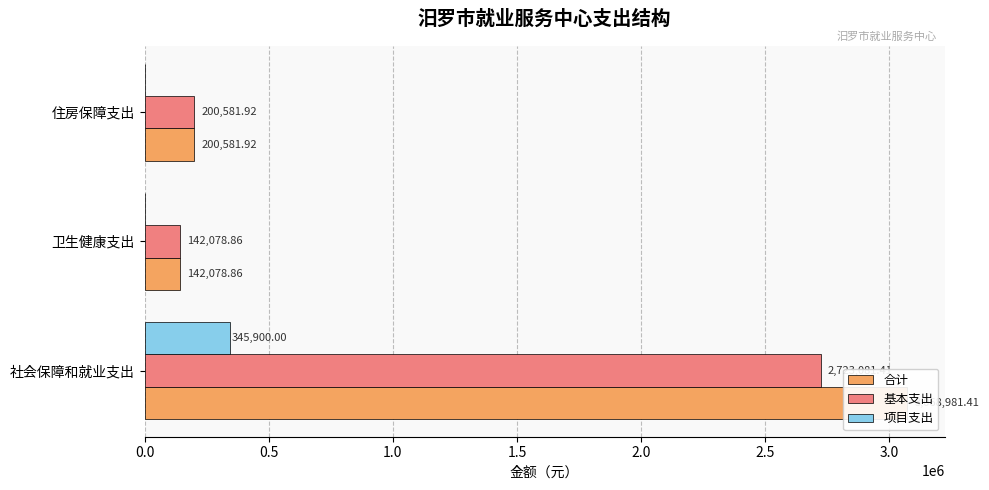

List the series in order of their peak value, highest first.

合计, 基本支出, 项目支出